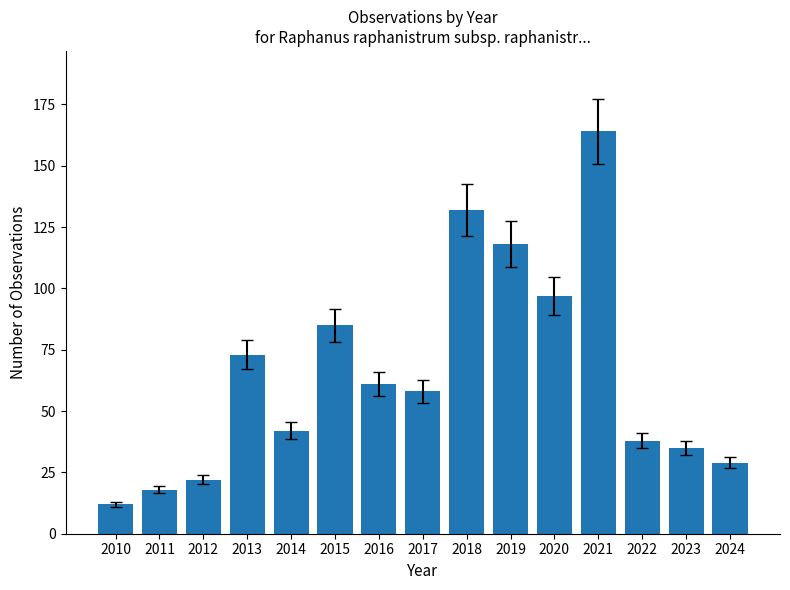

What is the change in value from 2014 to 2015?

+43